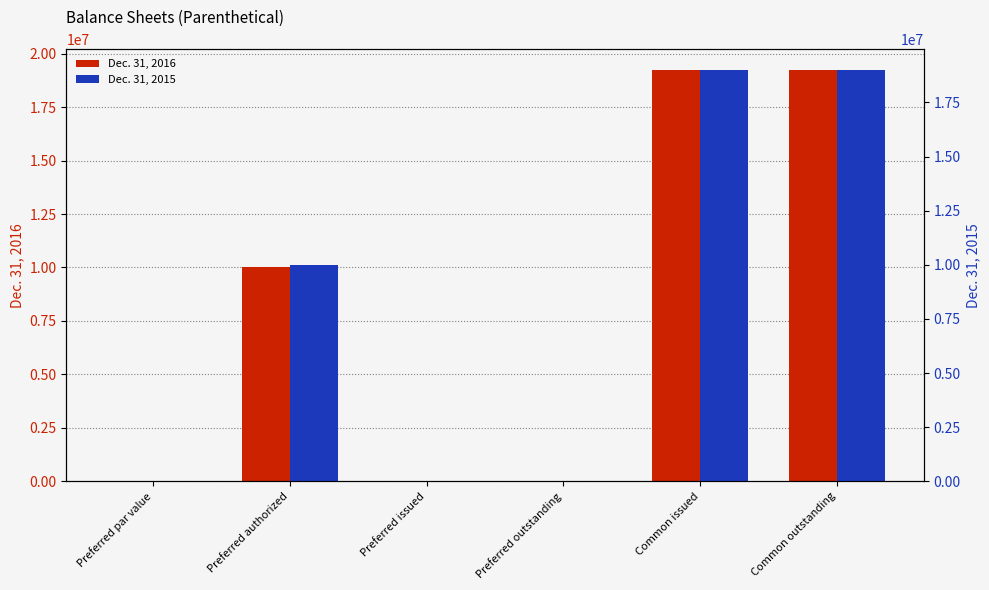

The value of Dec. 31, 2015 at Common issued is 10766928. True or false?

False